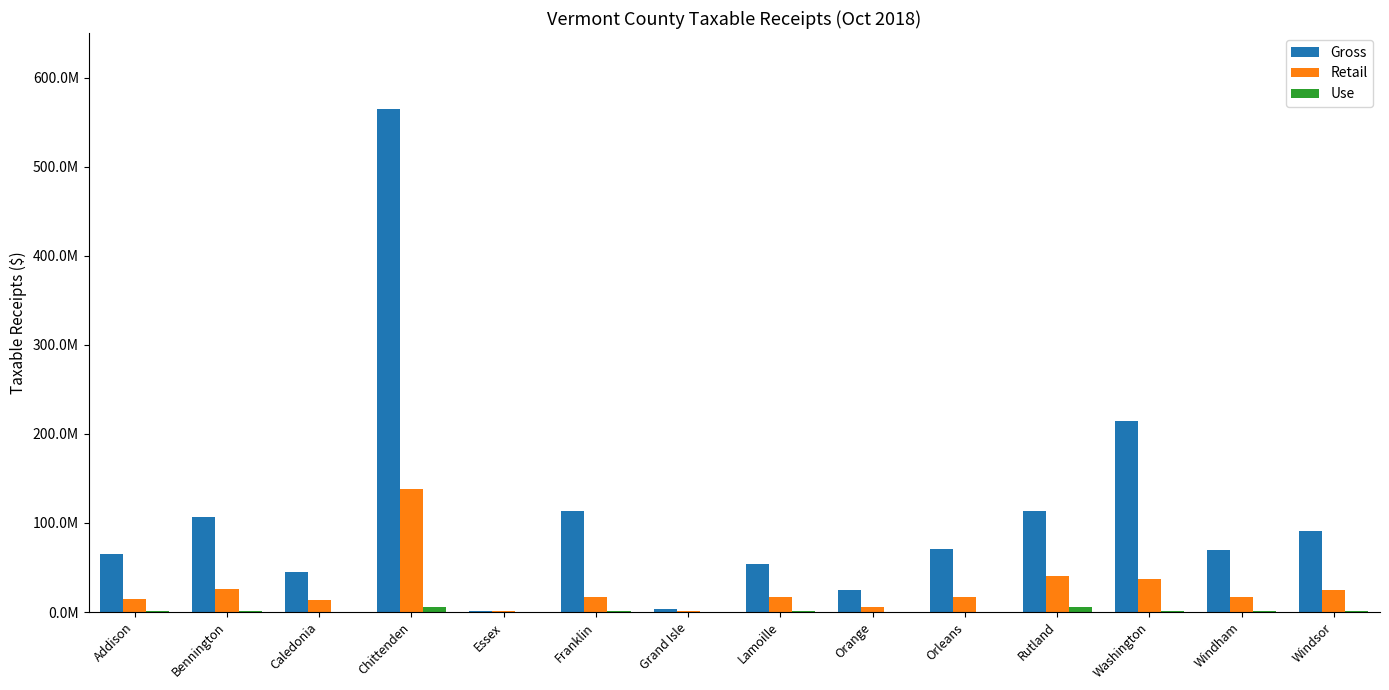

Reading left to right, list all the values displayed in this chart.

Gross: Addison=64644941.4	Bennington=106653153.2	Caledonia=45041108.7	Chittenden=565514322.9	Essex=1531694.3	Franklin=113461529.6	Grand Isle=3628355.1	Lamoille=54057276.7	Orange=24392238.4	Orleans=71079255.5	Rutland=113597997.9	Washington=215077944.2	Windham=70136056.7	Windsor=90768723.8
Retail: Addison=14404041.3	Bennington=25717157.3	Caledonia=13326224.5	Chittenden=138195418.7	Essex=805279.0	Franklin=17232840.8	Grand Isle=1086072.7	Lamoille=17317498.5	Orange=5550144.8	Orleans=16361729.2	Rutland=40588388.7	Washington=37160790.9	Windham=17303406.8	Windsor=24253501.8
Use: Addison=629961.7	Bennington=703339.0	Caledonia=304353.8	Chittenden=5621514.3	Essex=0.0	Franklin=630976.7	Grand Isle=0.0	Lamoille=1633589.3	Orange=121154.0	Orleans=529056.5	Rutland=5396971.0	Washington=1670851.3	Windham=1020554.5	Windsor=1003797.7